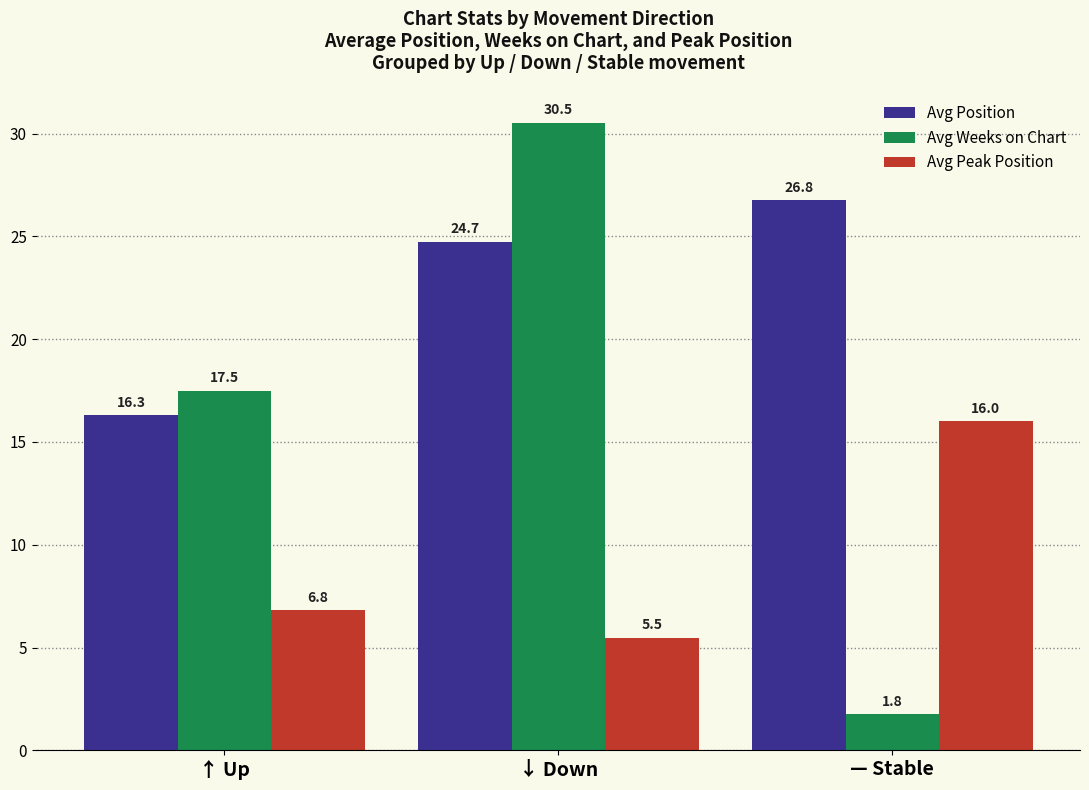

At which category is the sum across all series the highest?

↓ Down